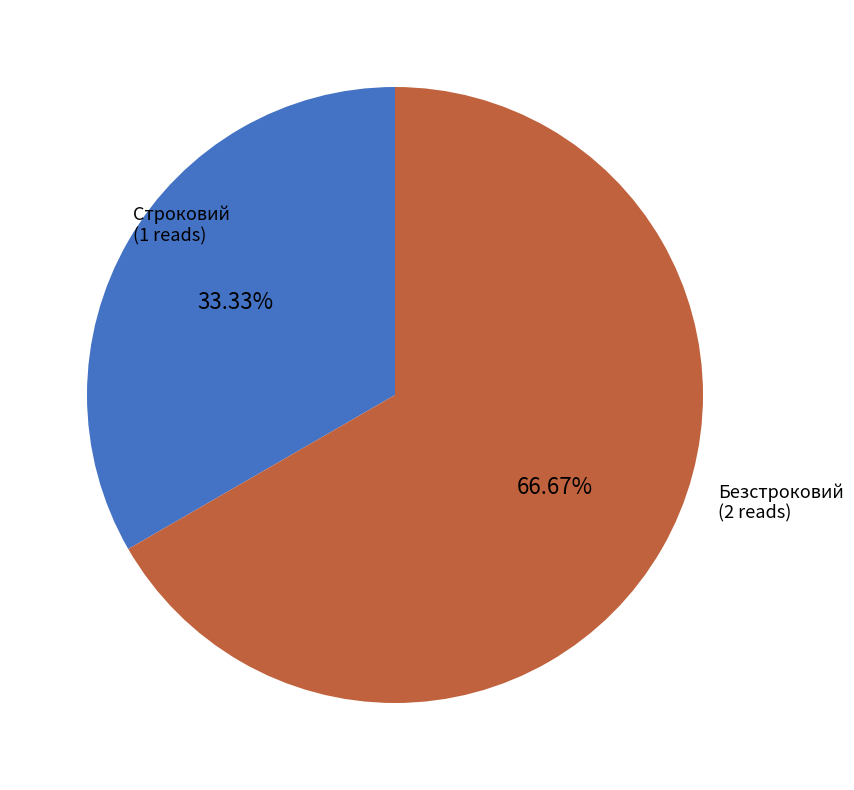

Which category has the biggest portion of the pie?

Безстроковий